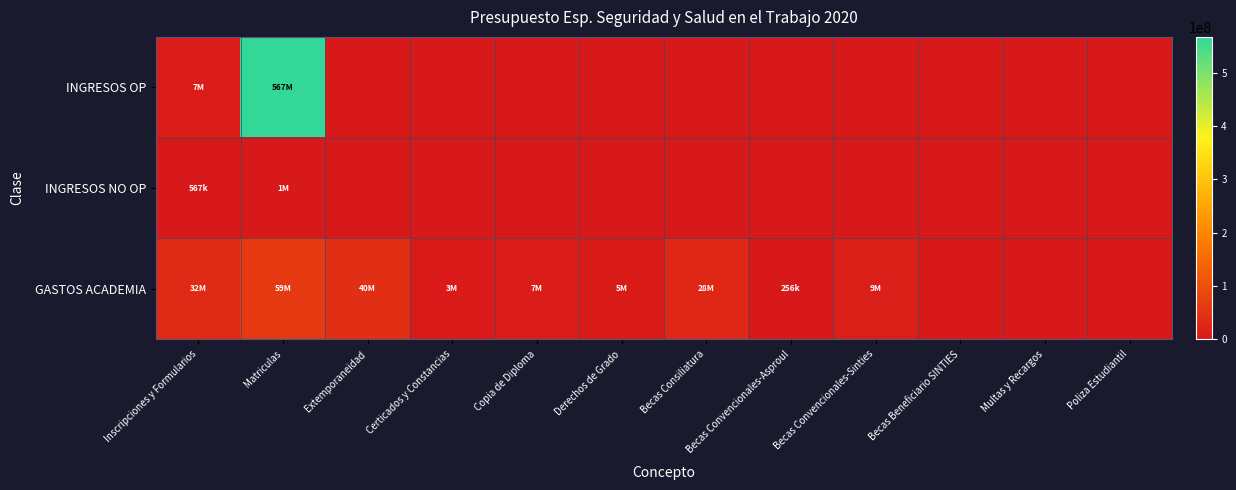

Which category has the lowest value across all series?

Extemporaneidad